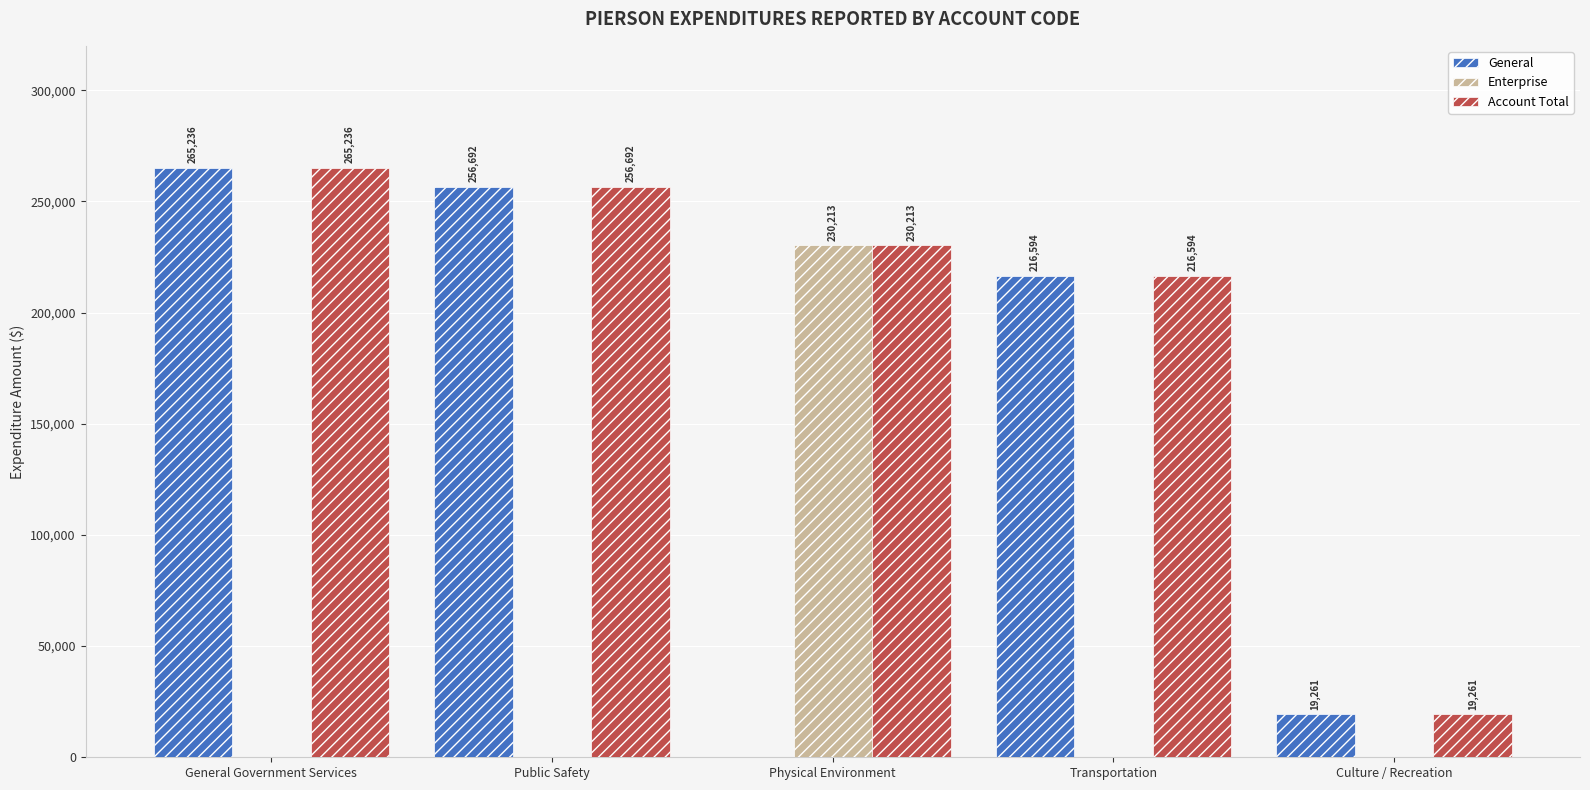

What is the sum of the General values at General Government Services and Public Safety?

521928